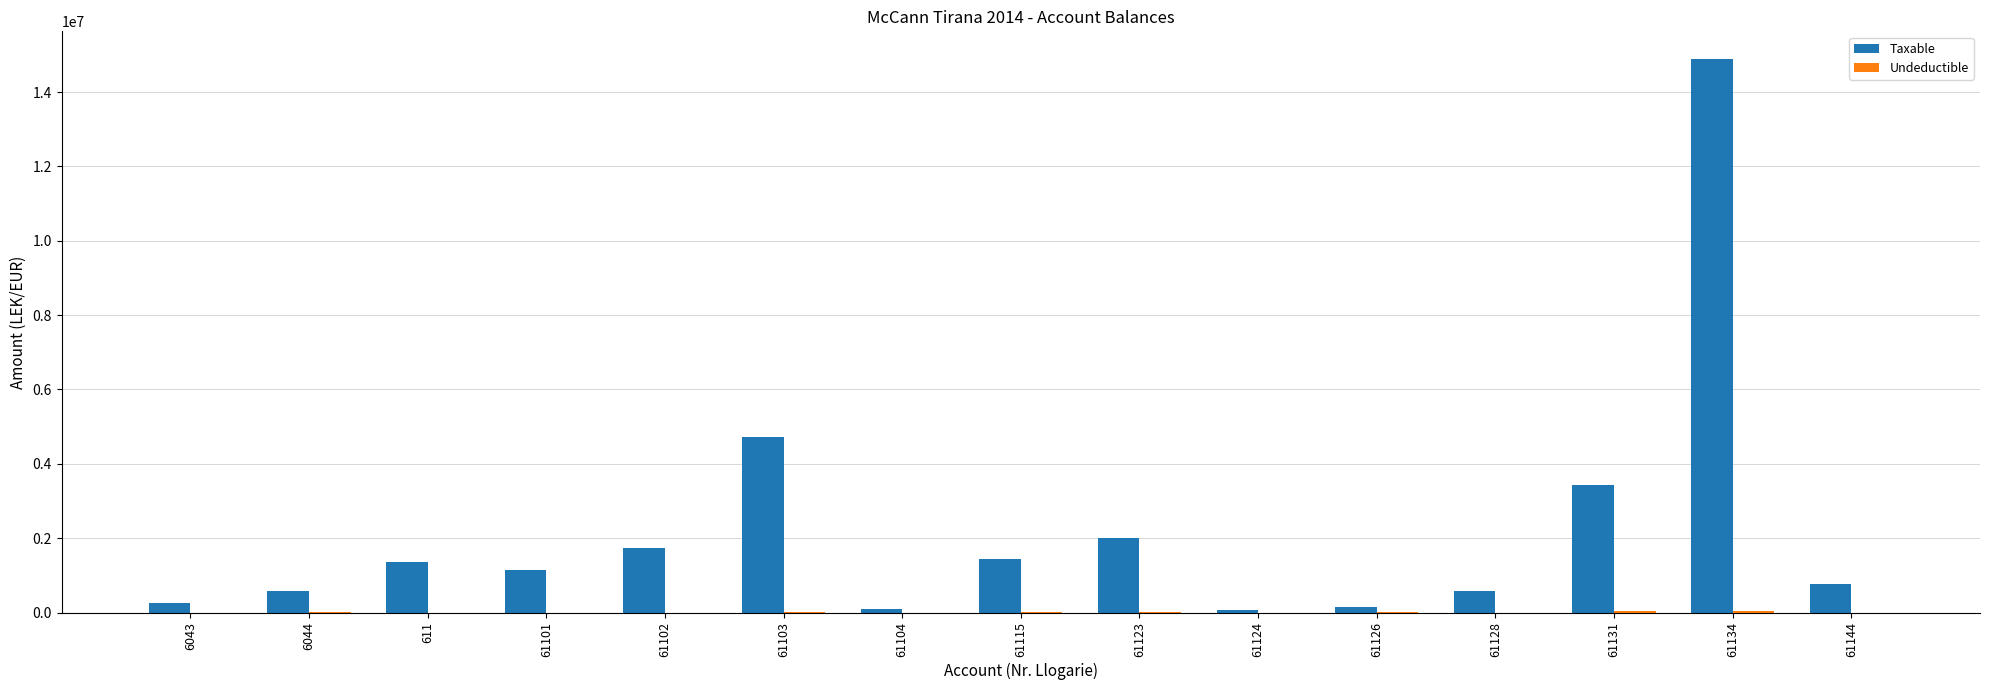

What is the maximum value shown in the chart?

14887859.8